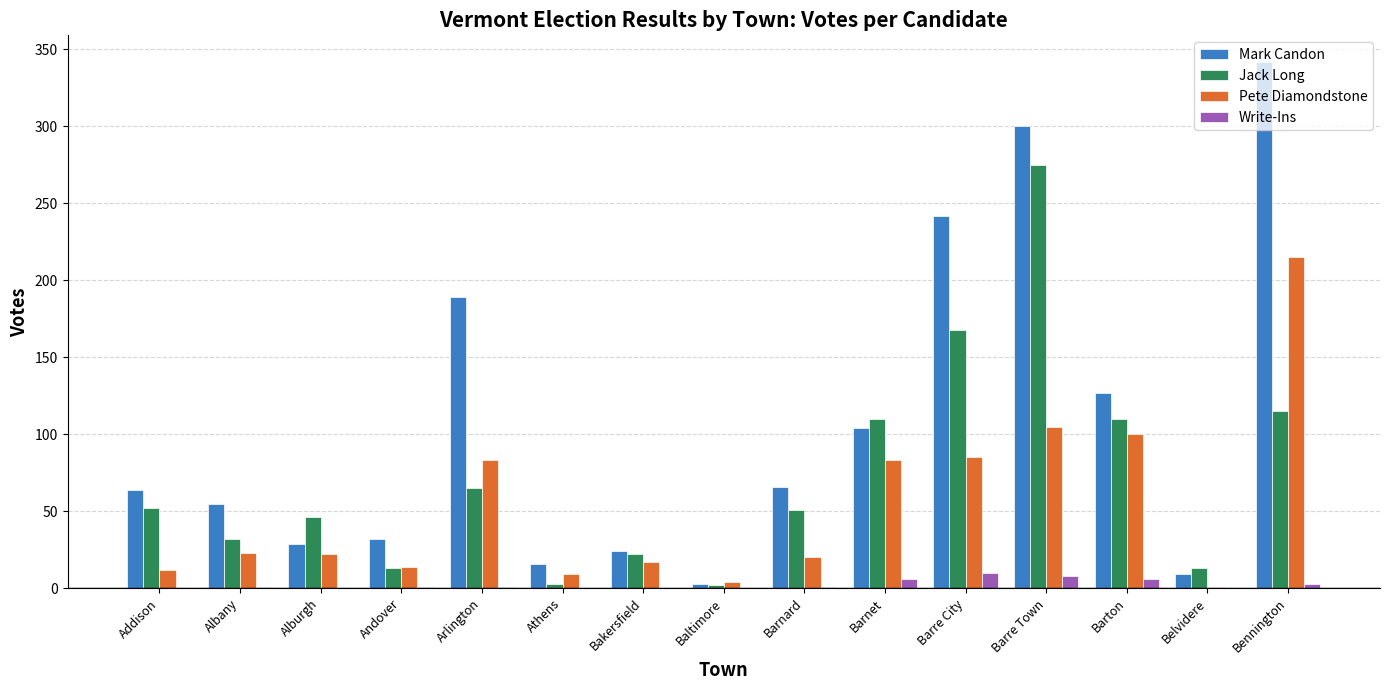

Which series changed the most between Arlington and Baltimore?

Mark Candon